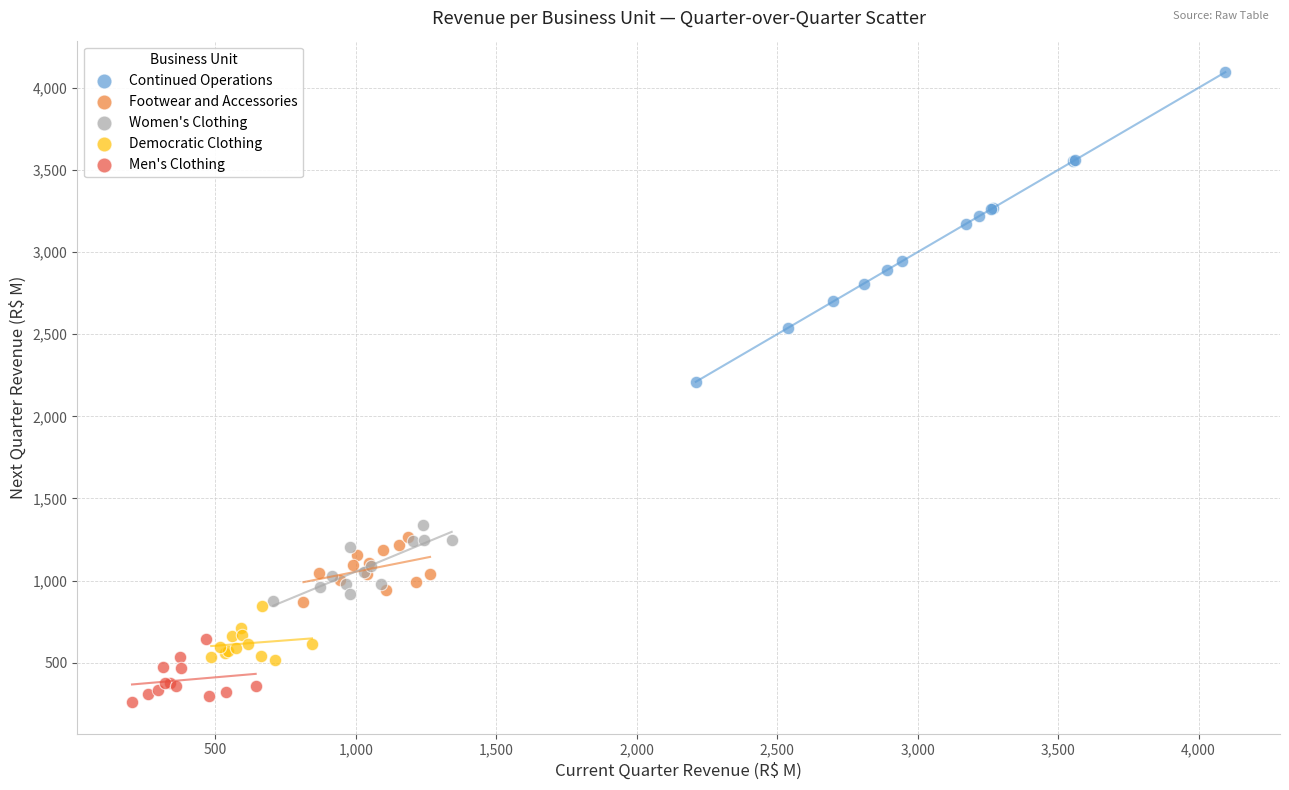

Which series has the widest spread of Y values?

Continued Operations